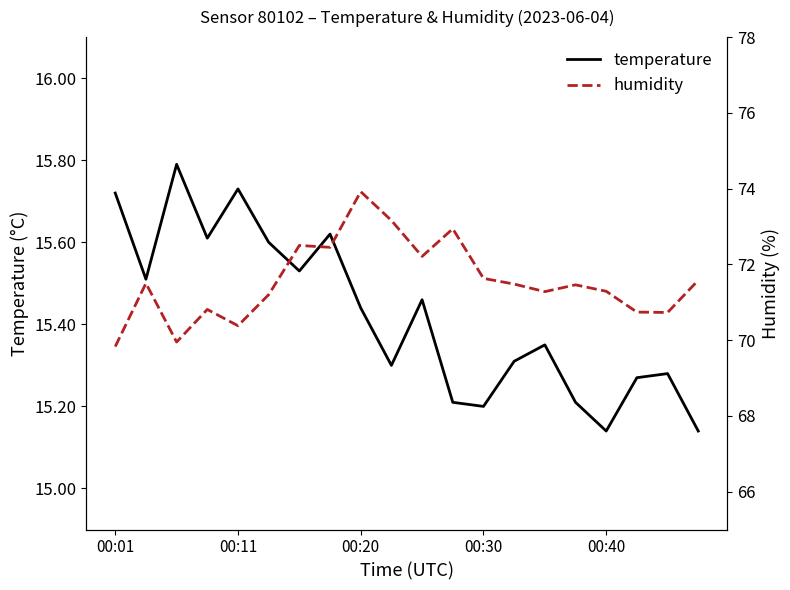

Which series has the largest range (max minus min)?

humidity